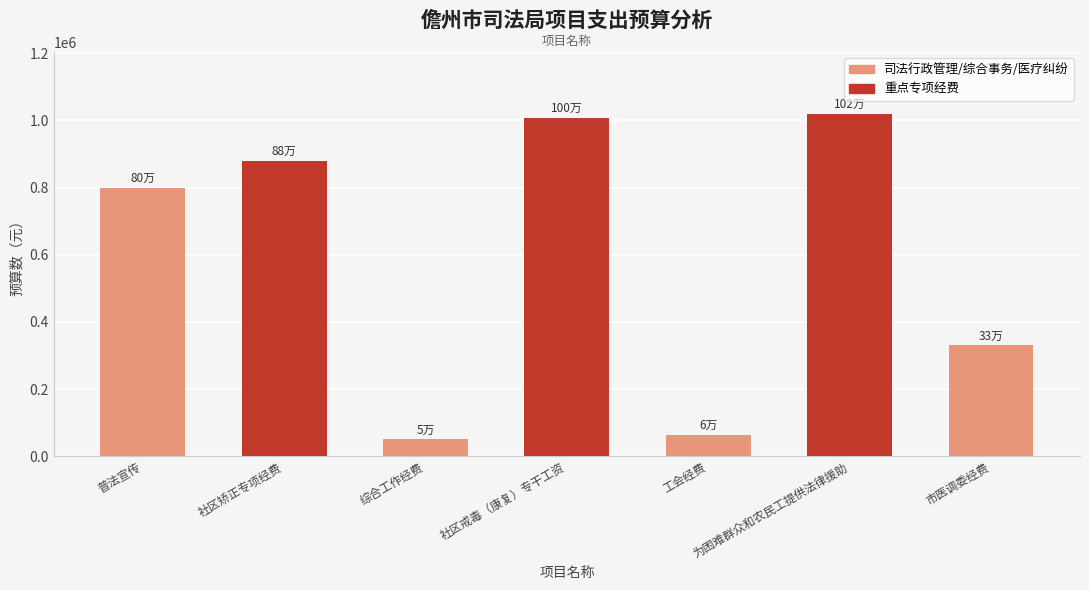

The value at 社区矫正专项经费 is 214561. True or false?

False